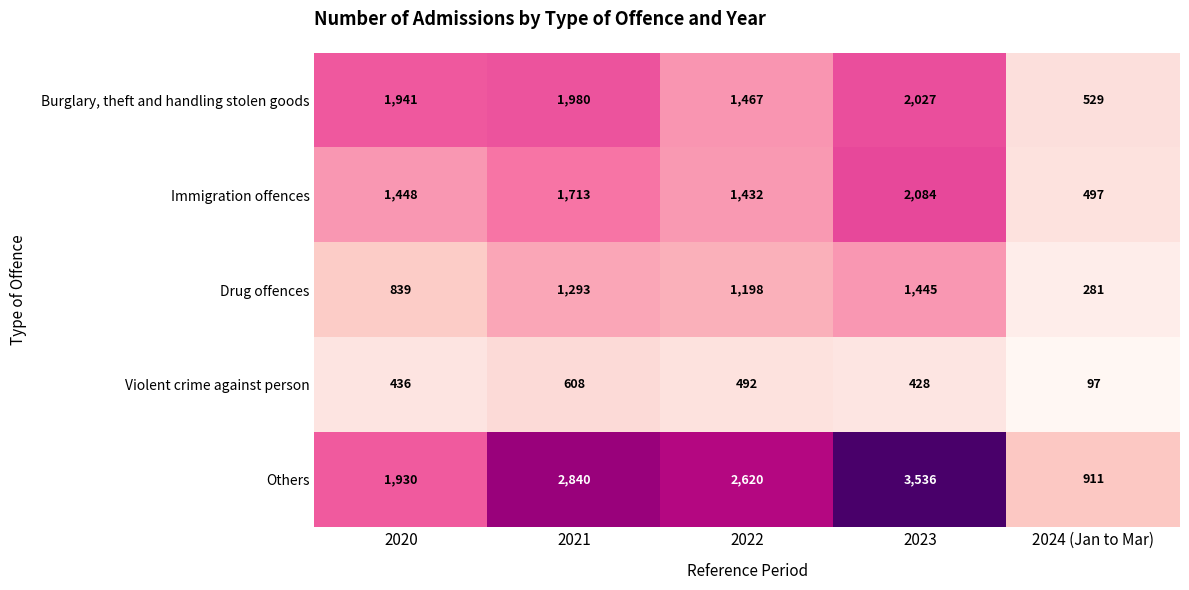

Which series has the largest total across all categories?

Others